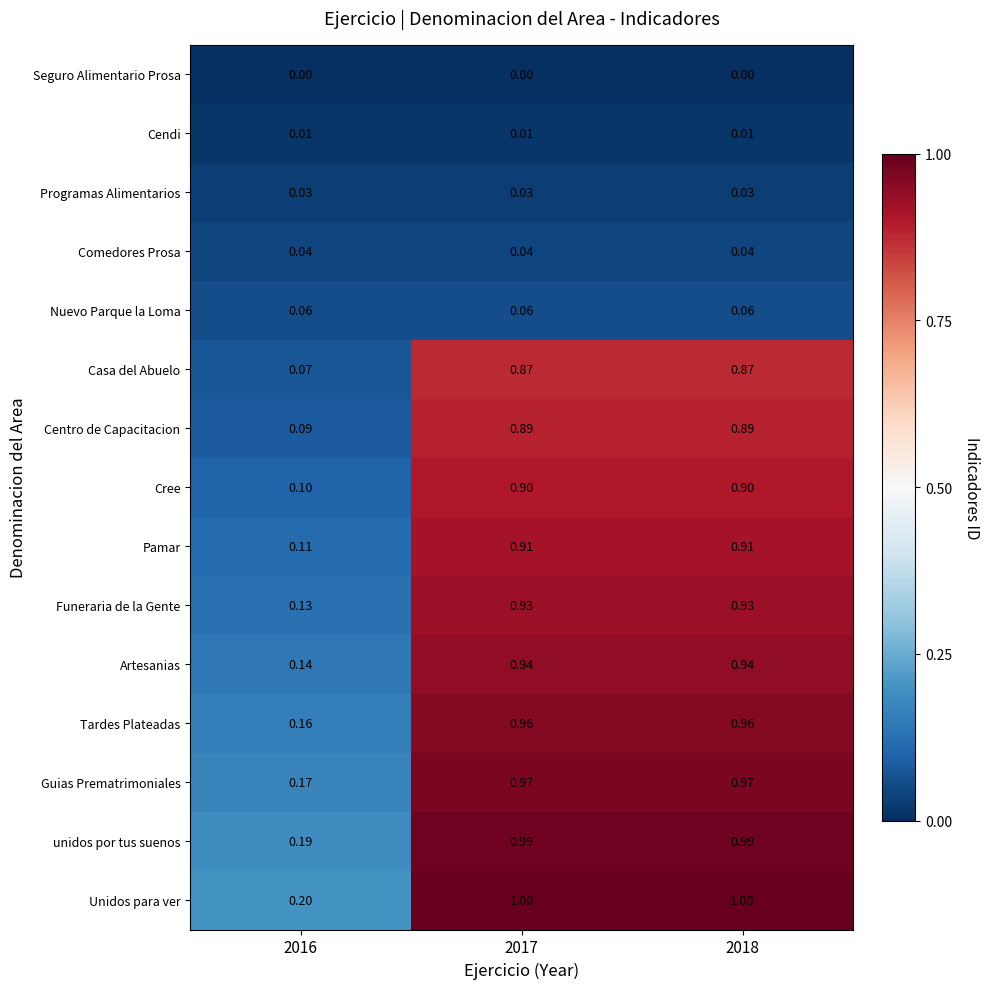

Which series has the largest total across all categories?

Unidos para ver